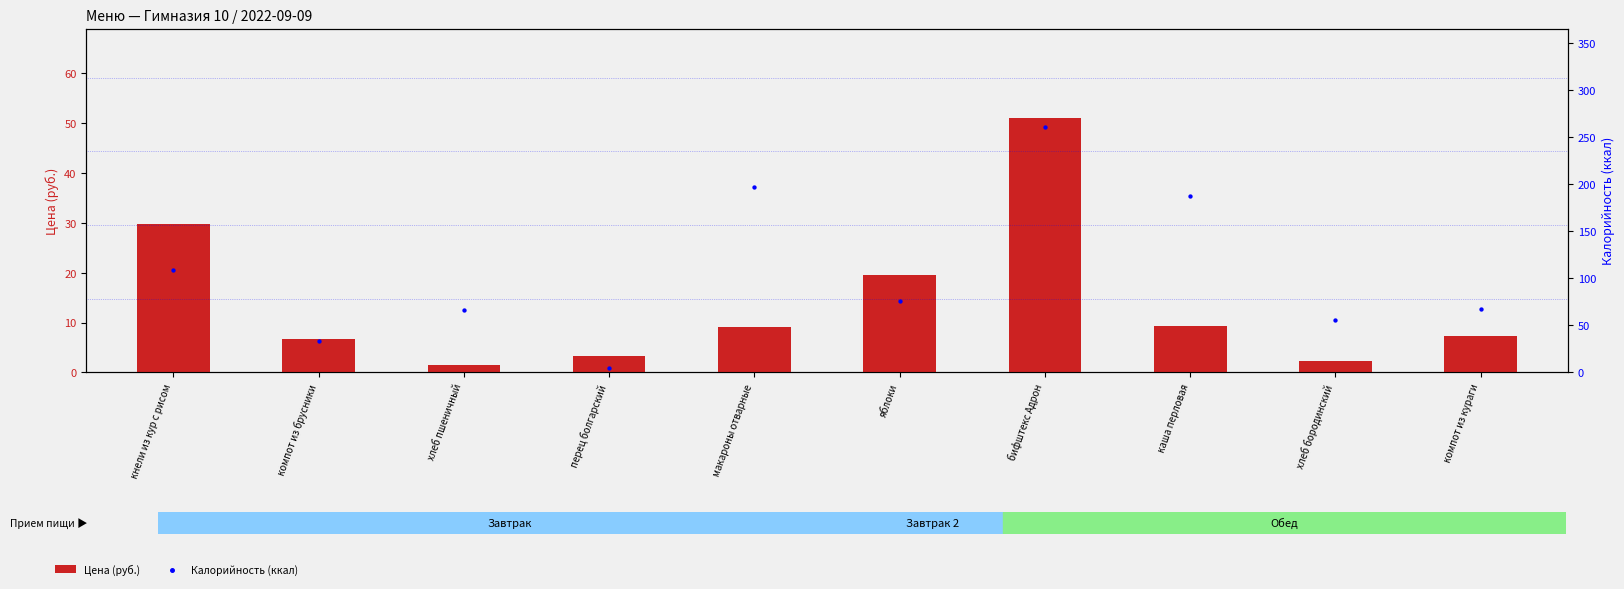

Is the value of Цена (руб.) at макароны отварные greater than the value of Калорийность (ккал) at хлеб пшеничный?

No